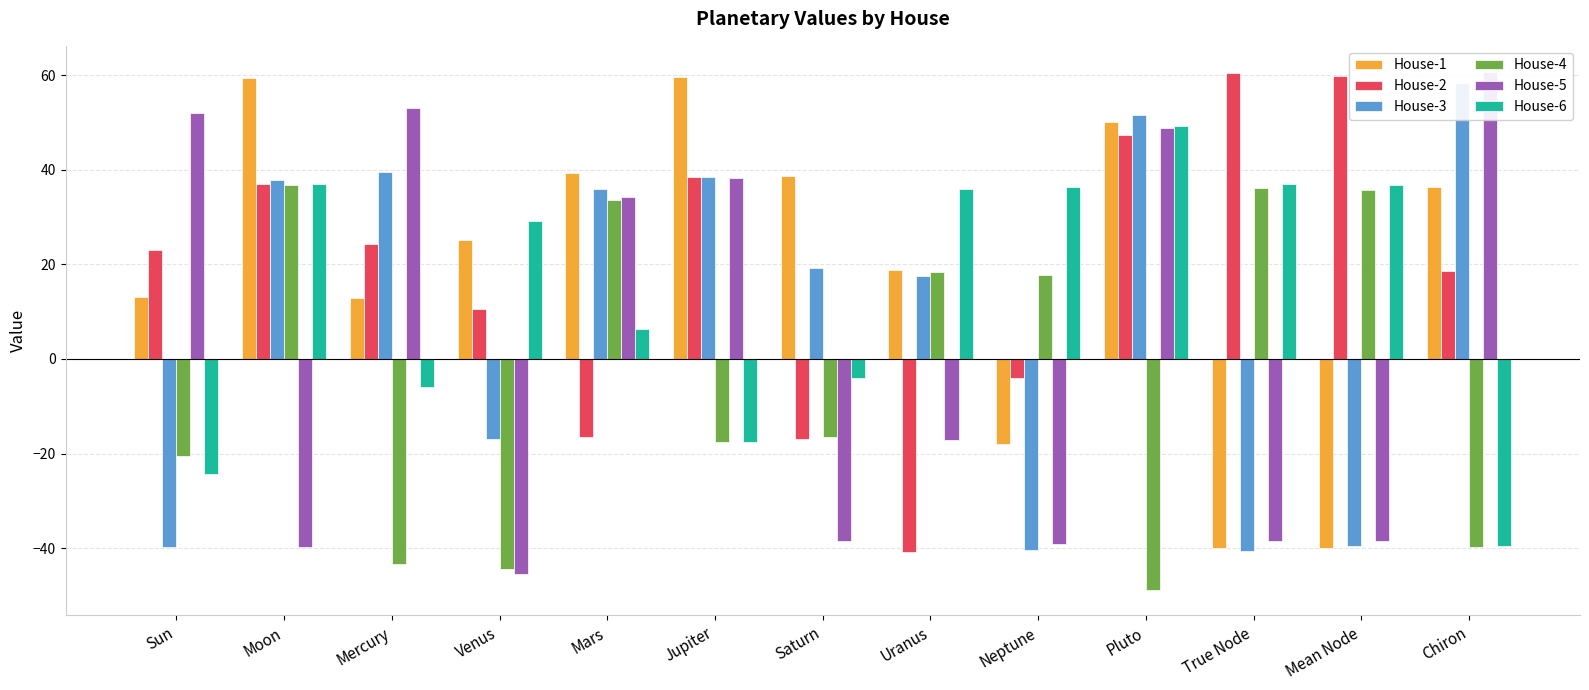

What are all the series names shown in the legend?

House-1, House-2, House-3, House-4, House-5, House-6